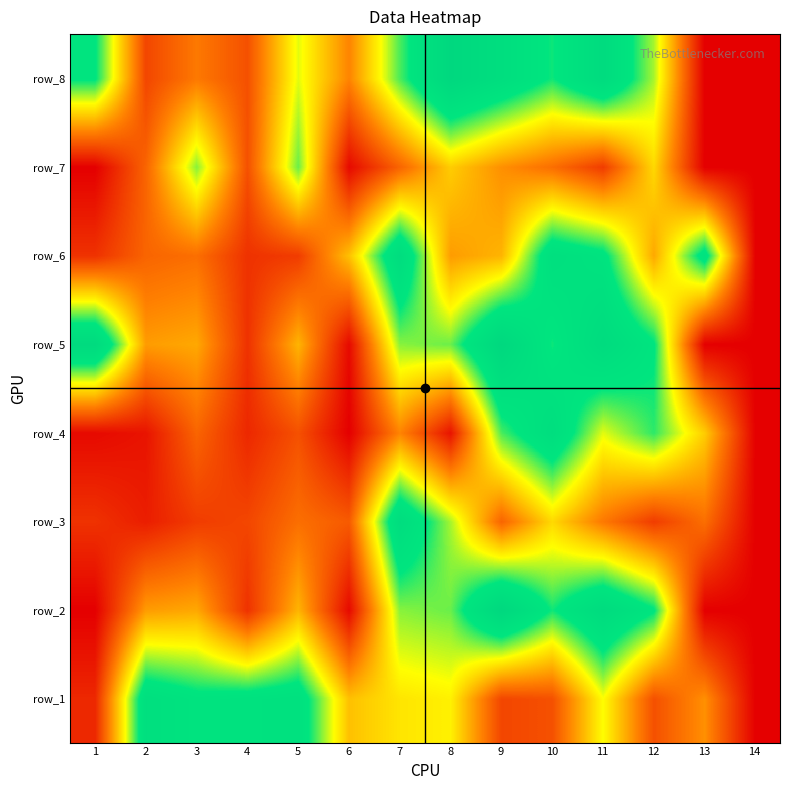

At how many categories does at least one series exceed 25?

12